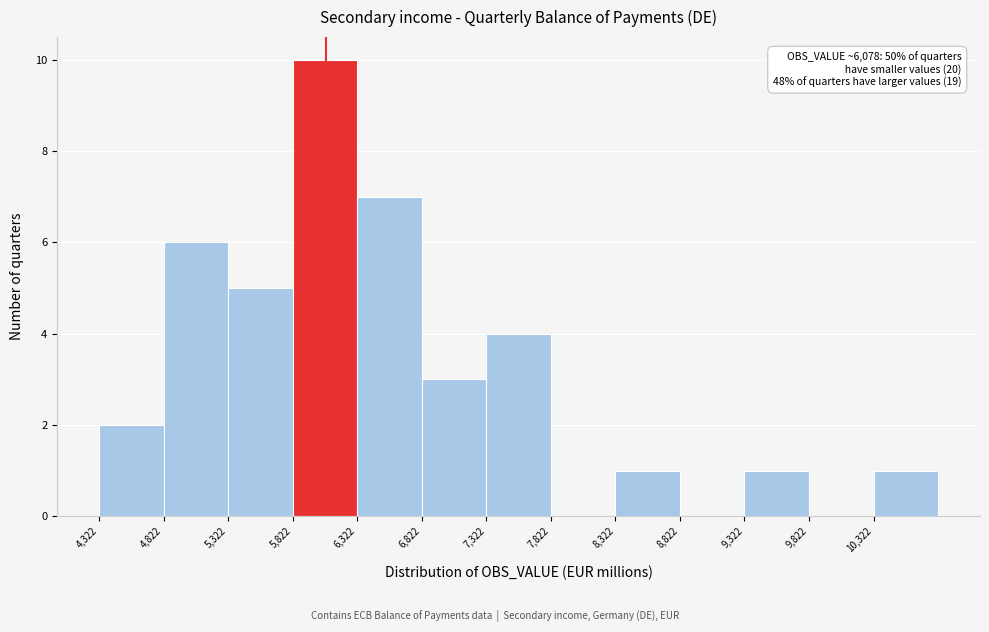

Over which range of the x-axis is the bar tallest?

5800 to 6300